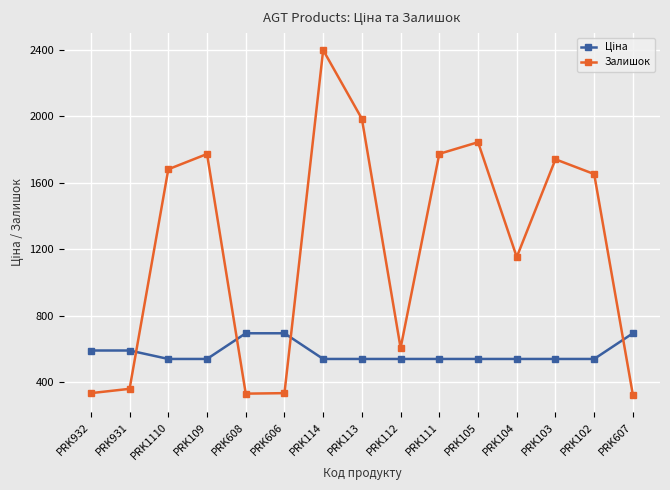

At which category does Залишок reach its first local peak?

PRK109